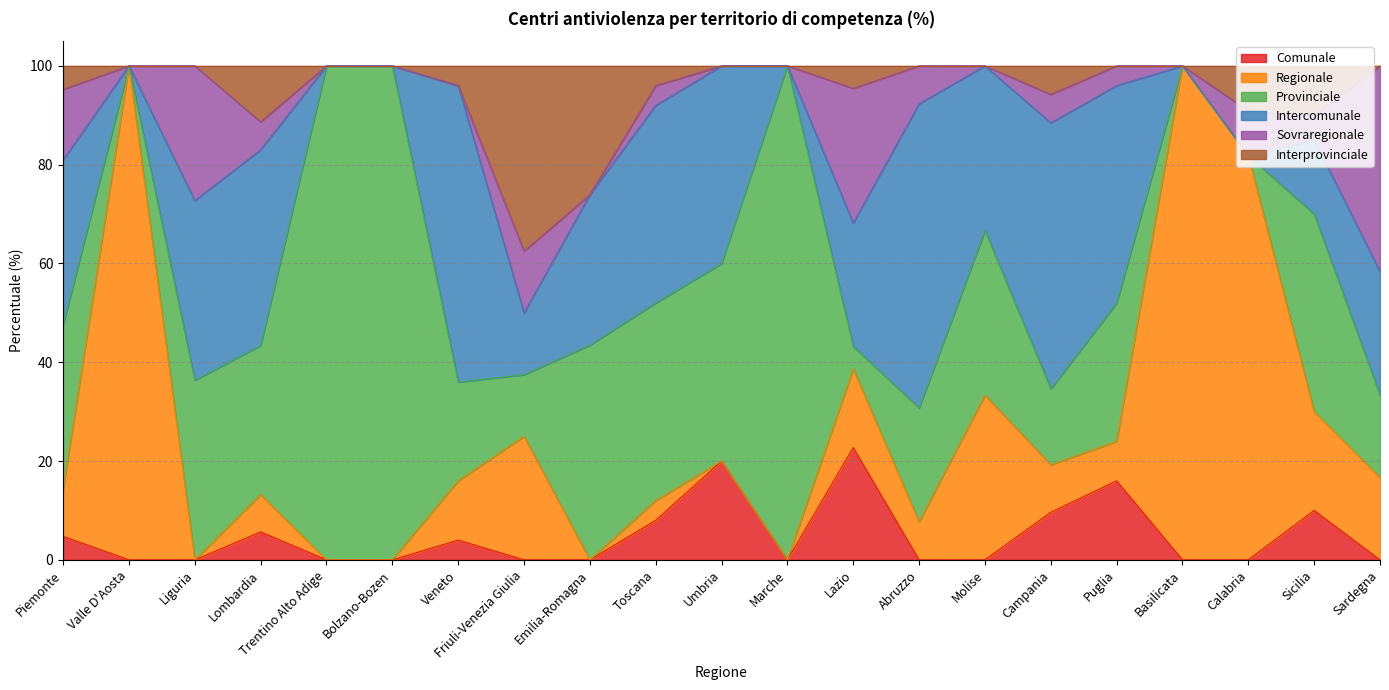

At which category is the sum across all series the highest?

Calabria